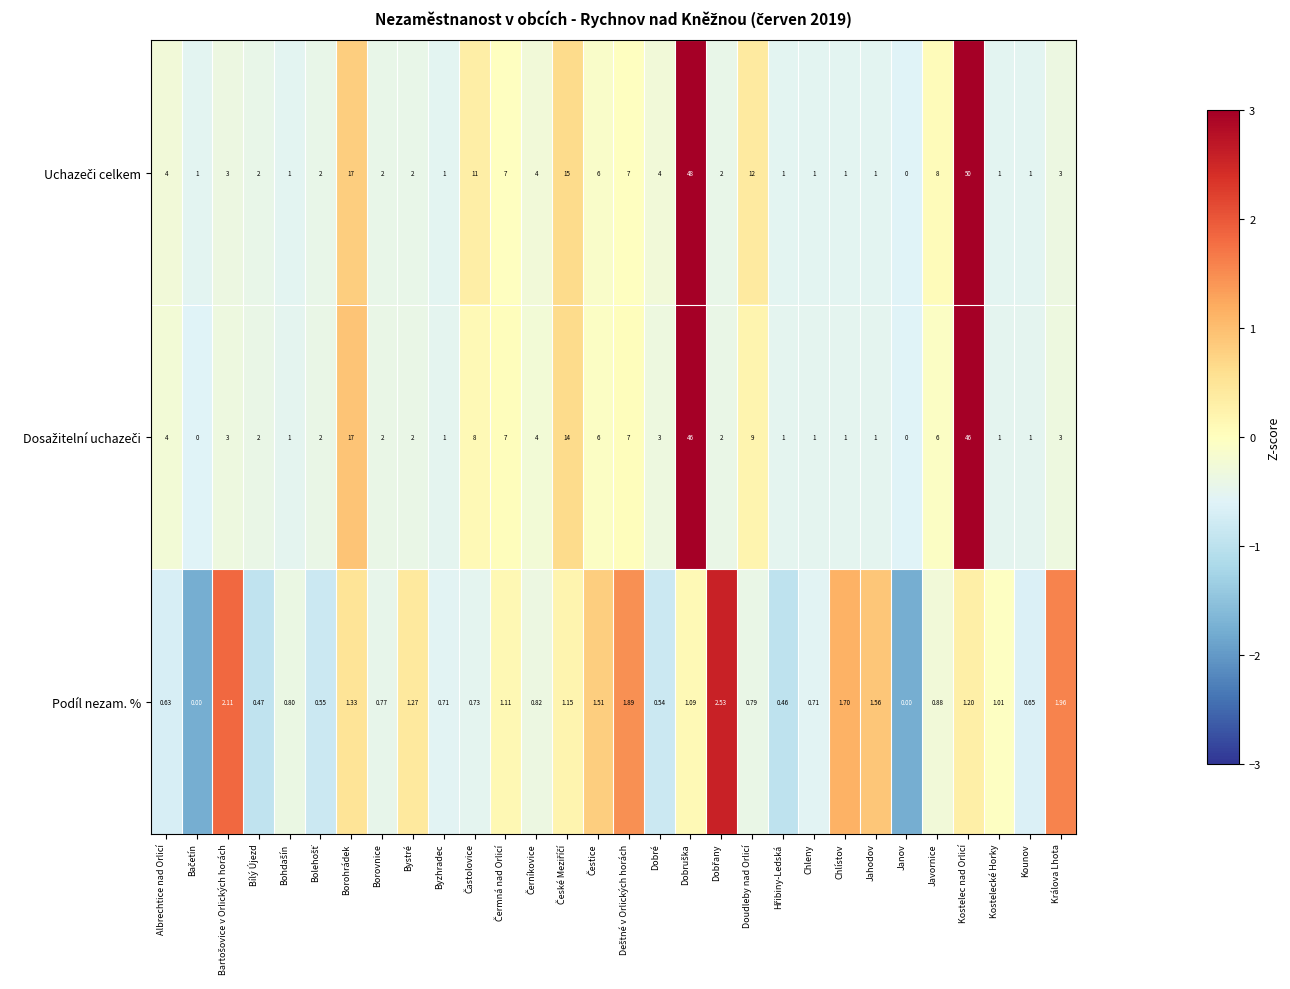

At which category is the sum across all series the highest?

Kostelec nad Orlicí